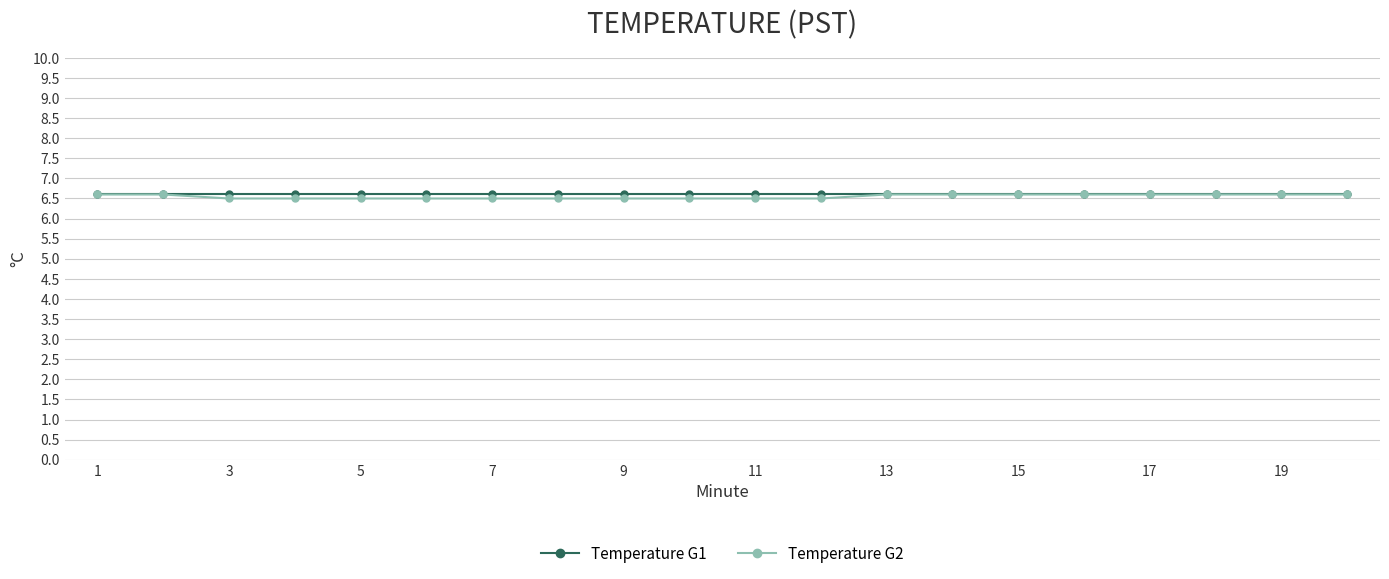

What is the highest value of the Temperature G2 series?

6.6